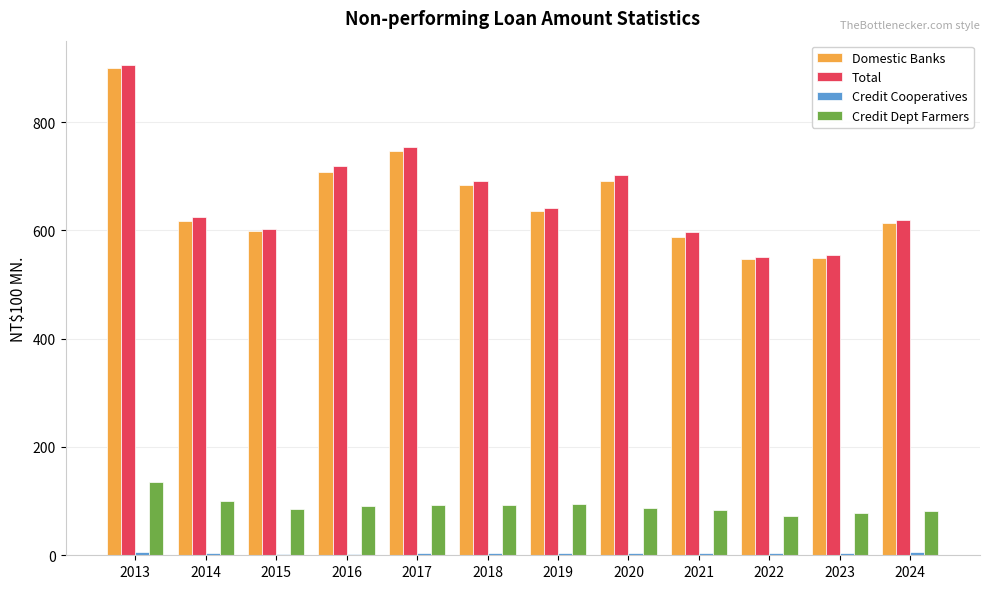

Which series has the largest range (max minus min)?

Total